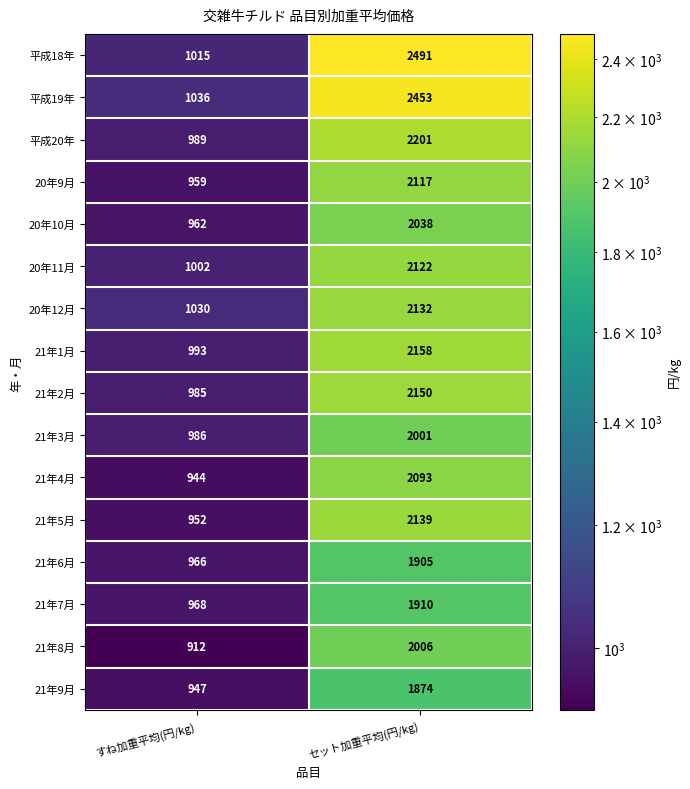

At which category does the chart reach its minimum across all series?

すね加重平均(円/kg)